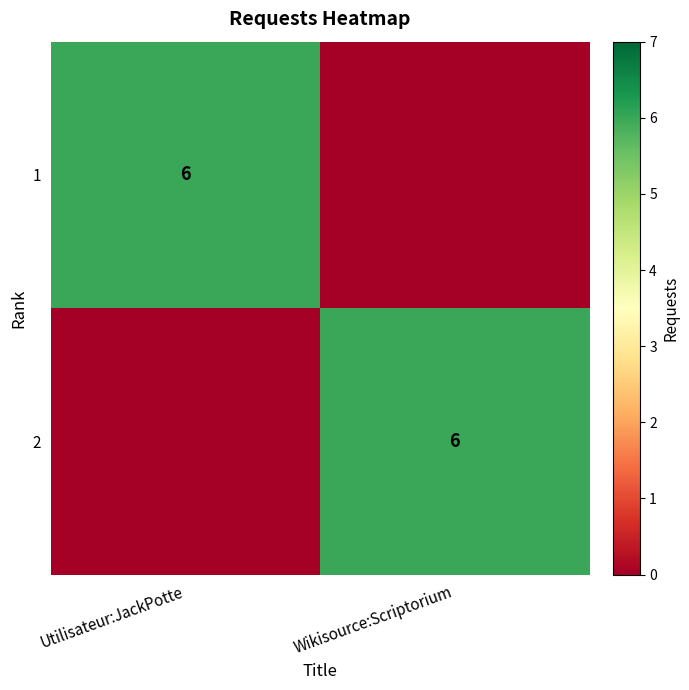

Is it true that 2 equals 9 at Wikisource:Scriptorium?

False